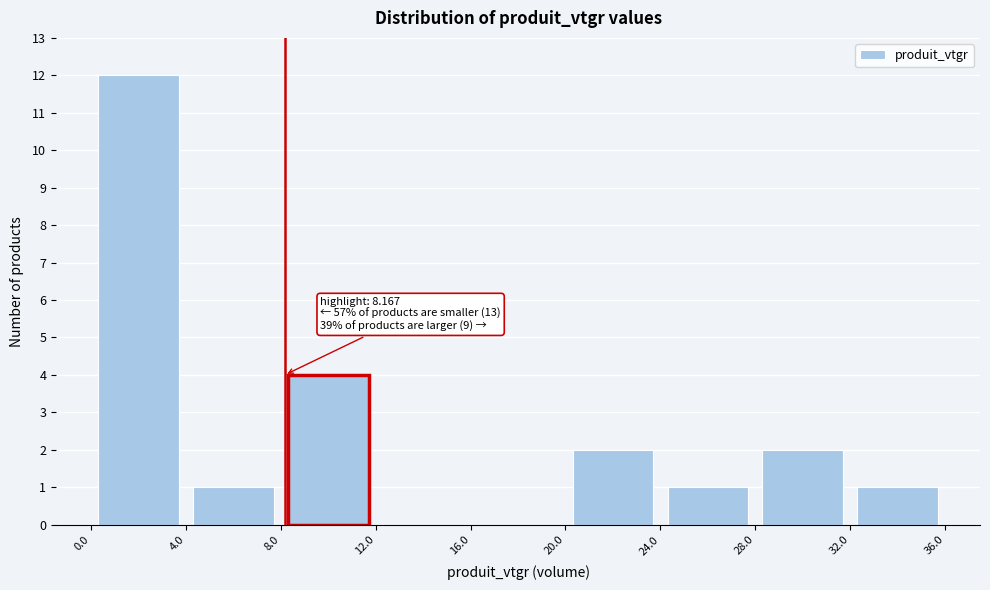

Which range on the x-axis has the tallest bar?

0.0 to 4.0